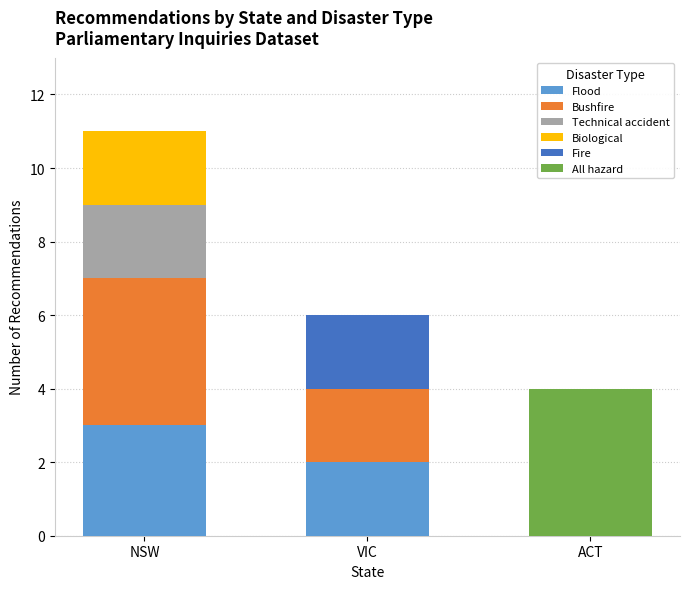

At which category is the sum across all series the highest?

NSW